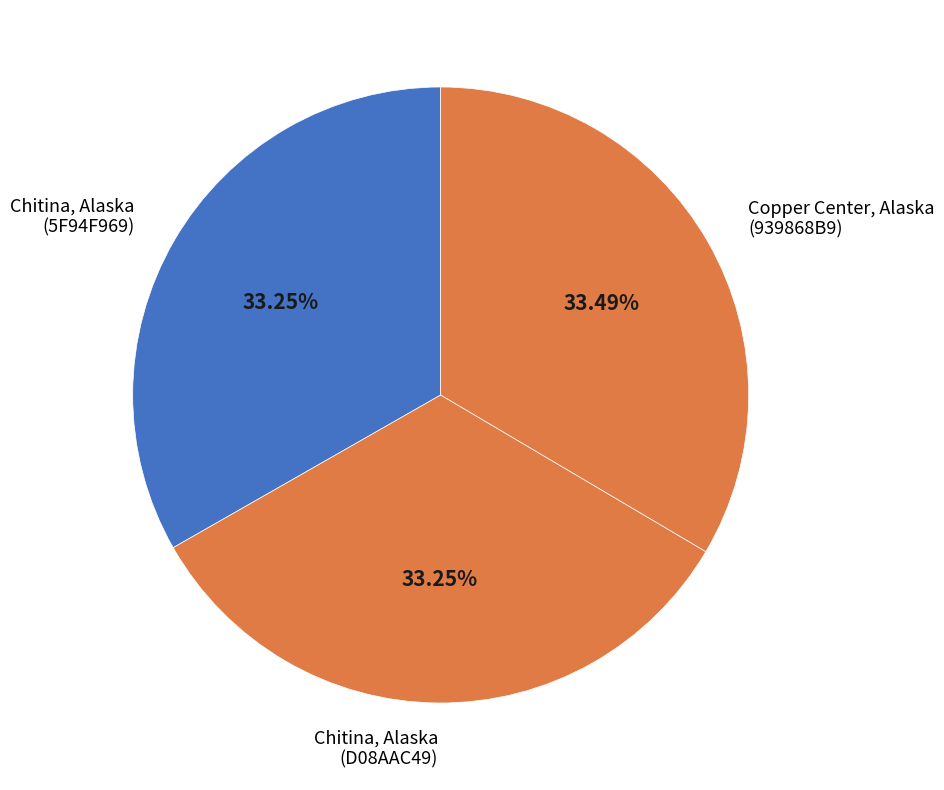

Does any single category account for the majority?

No